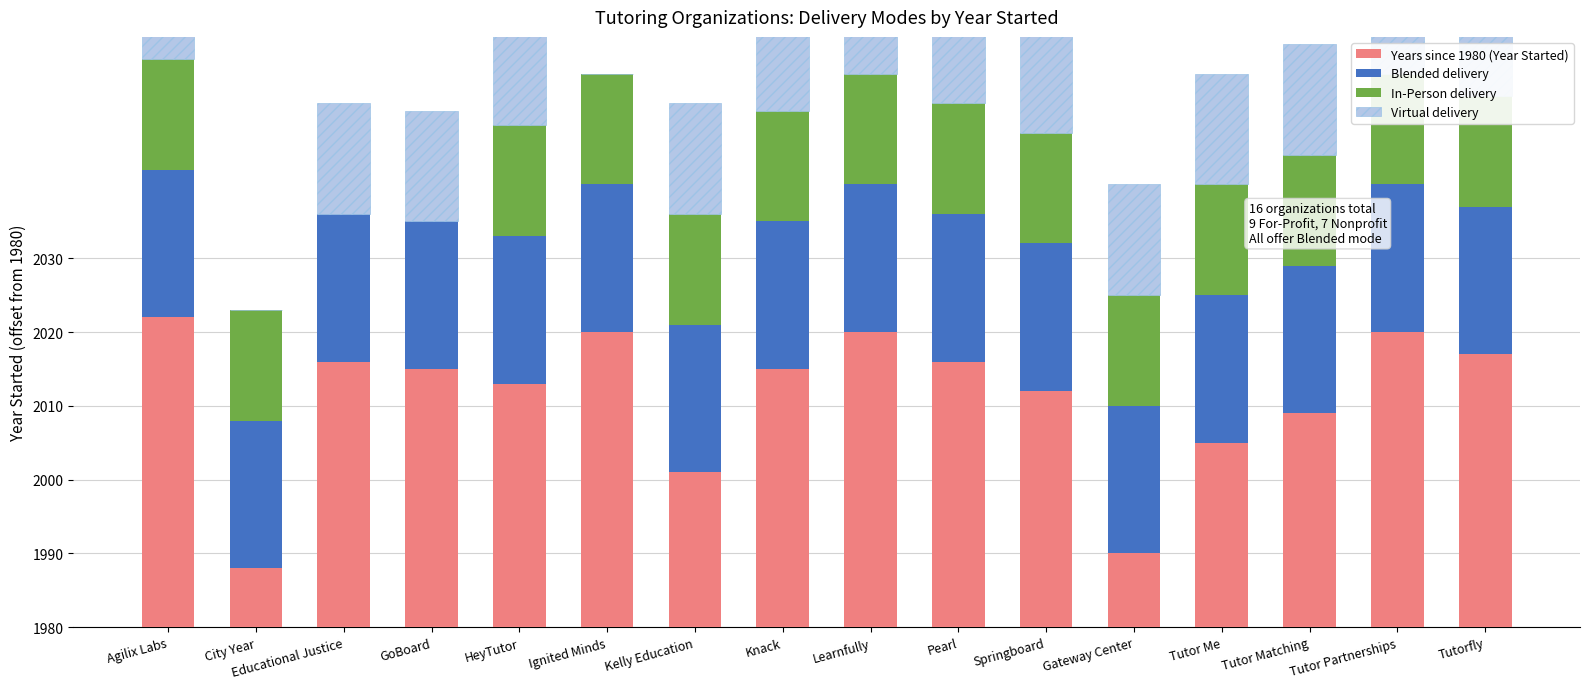

Reading left to right, transcribe all the data shown in this chart.

Years since 1980 (Year Started): Agilix Labs=42	City Year=8	Educational Justice=36	GoBoard=35	HeyTutor=33	Ignited Minds=40	Kelly Education=21	Knack=35	Learnfully=40	Pearl=36	Springboard=32	Gateway Center=10	Tutor Me=25	Tutor Matching=29	Tutor Partnerships=40	Tutorfly=37
Blended delivery: Agilix Labs=20	City Year=20	Educational Justice=20	GoBoard=20	HeyTutor=20	Ignited Minds=20	Kelly Education=20	Knack=20	Learnfully=20	Pearl=20	Springboard=20	Gateway Center=20	Tutor Me=20	Tutor Matching=20	Tutor Partnerships=20	Tutorfly=20
In-Person delivery: Agilix Labs=15	City Year=15	Educational Justice=0	GoBoard=0	HeyTutor=15	Ignited Minds=15	Kelly Education=15	Knack=15	Learnfully=15	Pearl=15	Springboard=15	Gateway Center=15	Tutor Me=15	Tutor Matching=15	Tutor Partnerships=15	Tutorfly=15
Virtual delivery: Agilix Labs=15	City Year=0	Educational Justice=15	GoBoard=15	HeyTutor=15	Ignited Minds=0	Kelly Education=15	Knack=15	Learnfully=15	Pearl=15	Springboard=15	Gateway Center=15	Tutor Me=15	Tutor Matching=15	Tutor Partnerships=15	Tutorfly=15